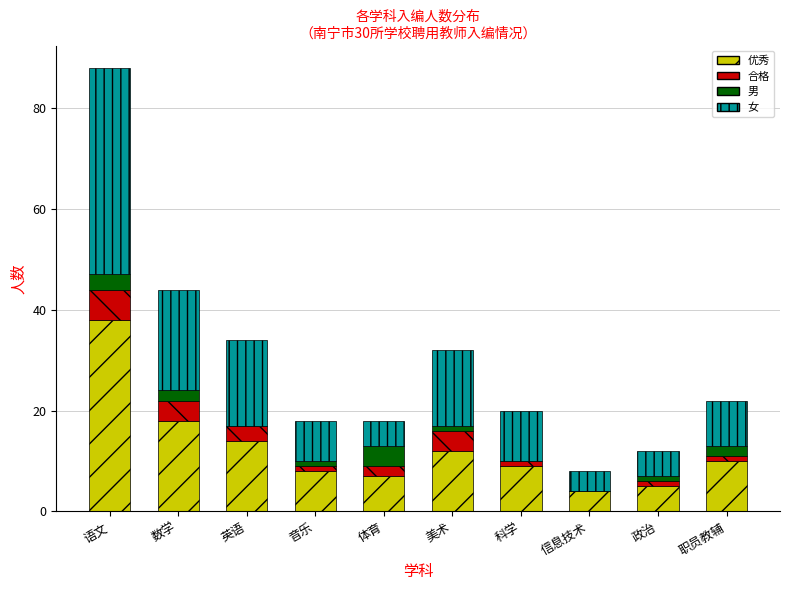

The 优秀 series shows 18 at 数学. True or false?

True